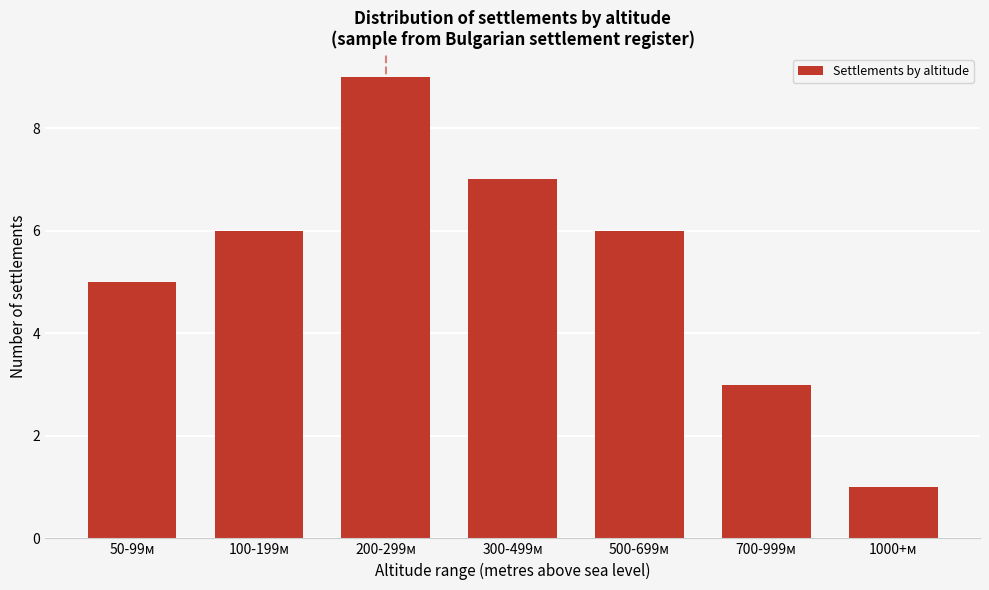

Reading left to right, list all the values displayed in this chart.

5	6	9	7	6	3	1